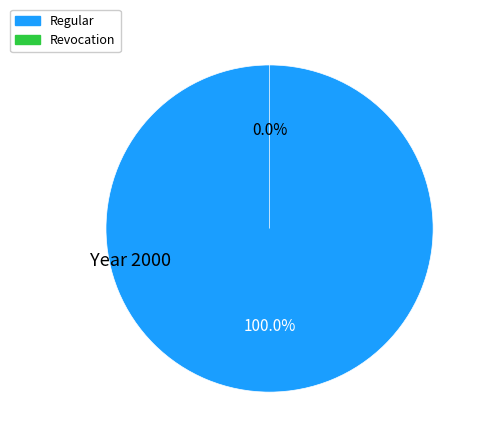

To the nearest percent, what is the difference between the largest and smallest slice percentages?

100%